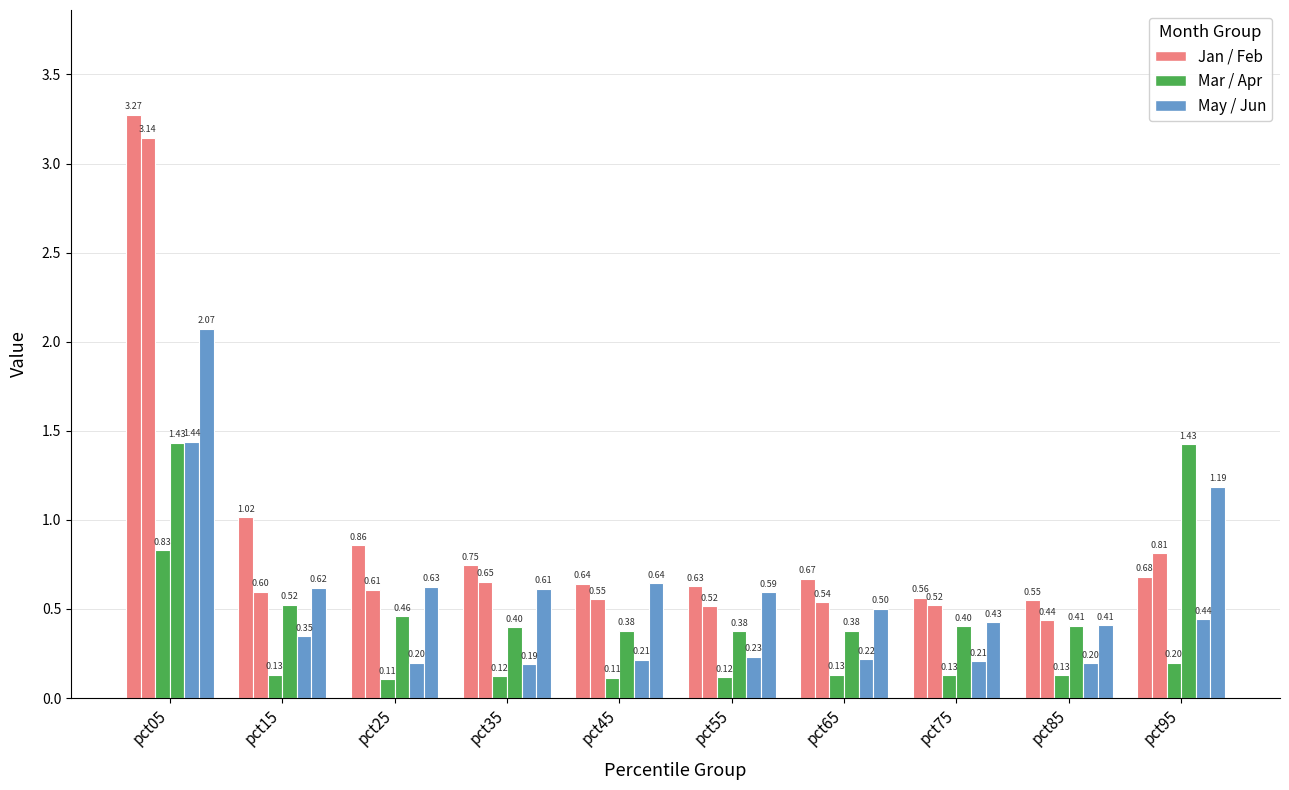

True or false: Feb has a value of 0.4 at pct95.

False